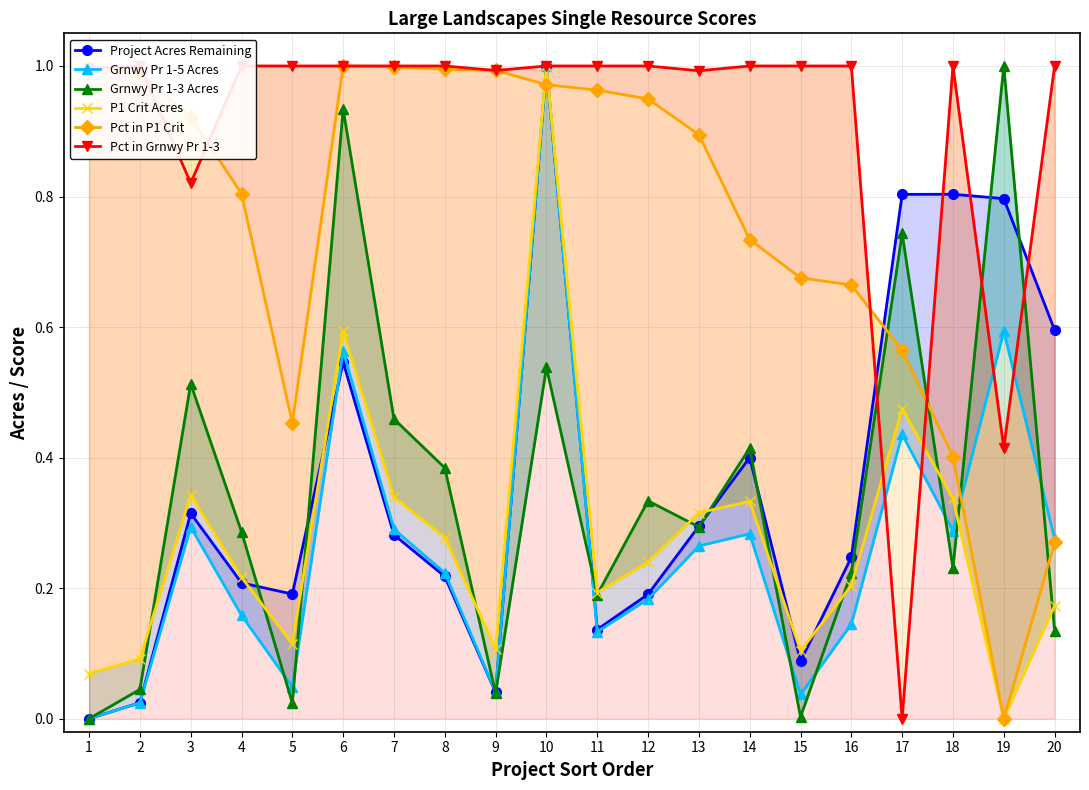

What is the sum of the Remaining acres in Grnwy Pr 1-5 values at 12 and 9?

0.2